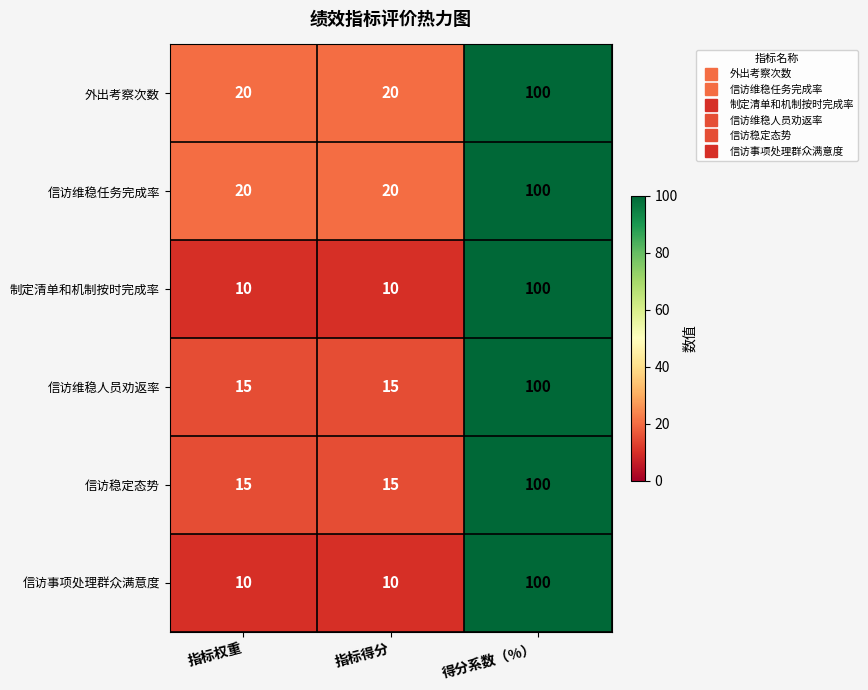

What is the difference between the maximum and second lowest values in the 信访维稳任务完成率 series?

80